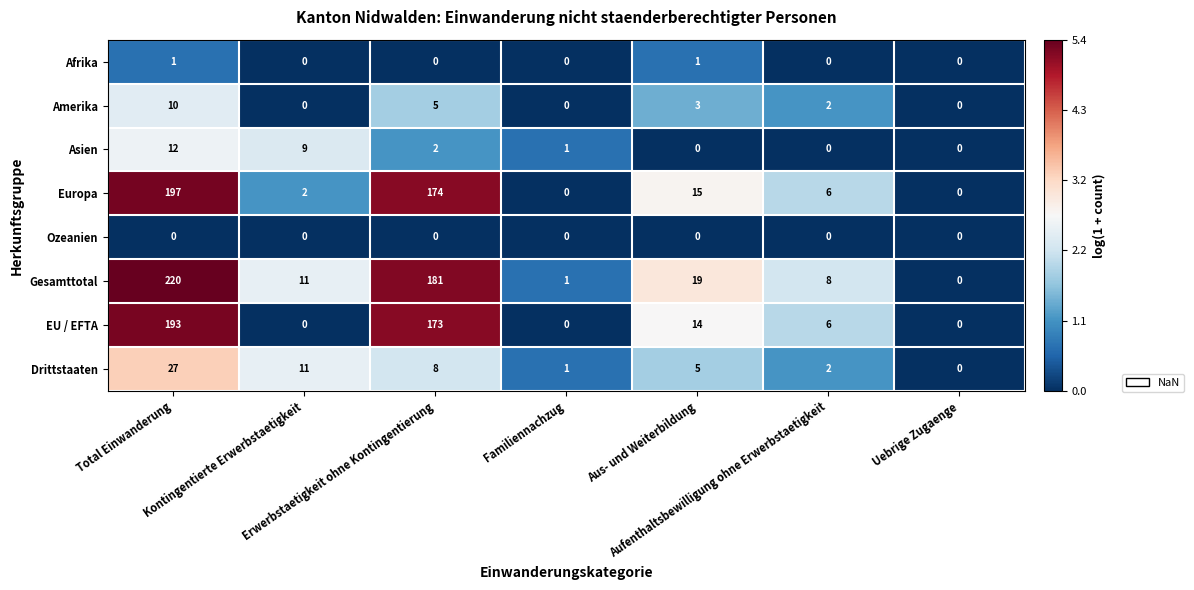

At how many categories does at least one series exceed 4?

5